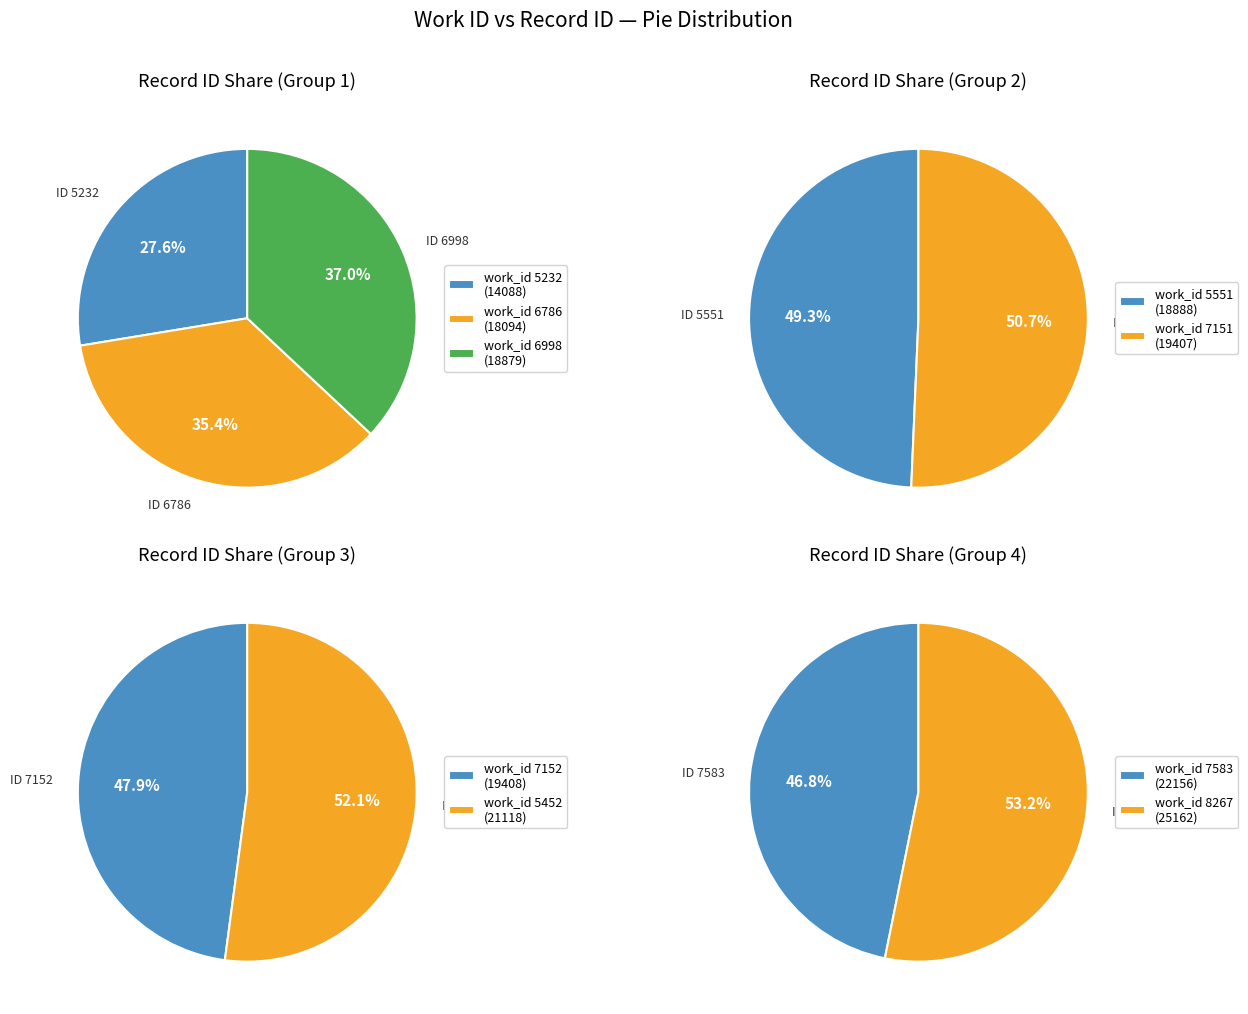

Which category has the biggest portion of the pie?

8267